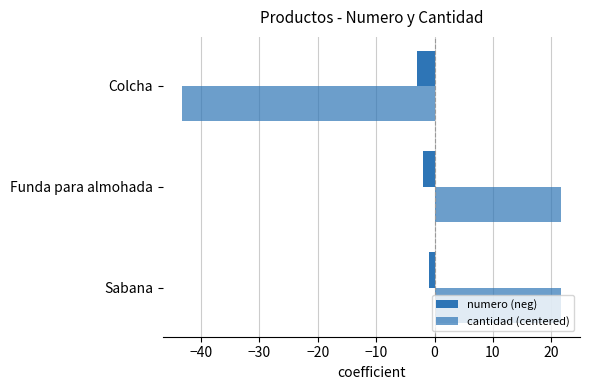

What is the maximum value shown in the chart?

21.7